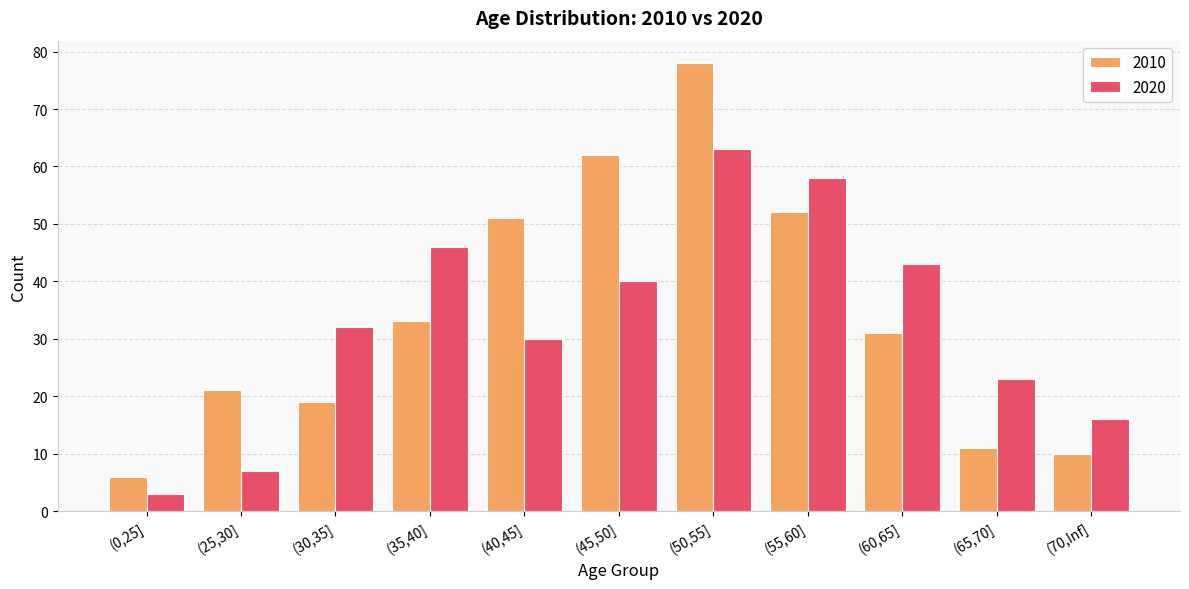

What is the difference between the 2020 values at (70,Inf] and (55,60]?

42